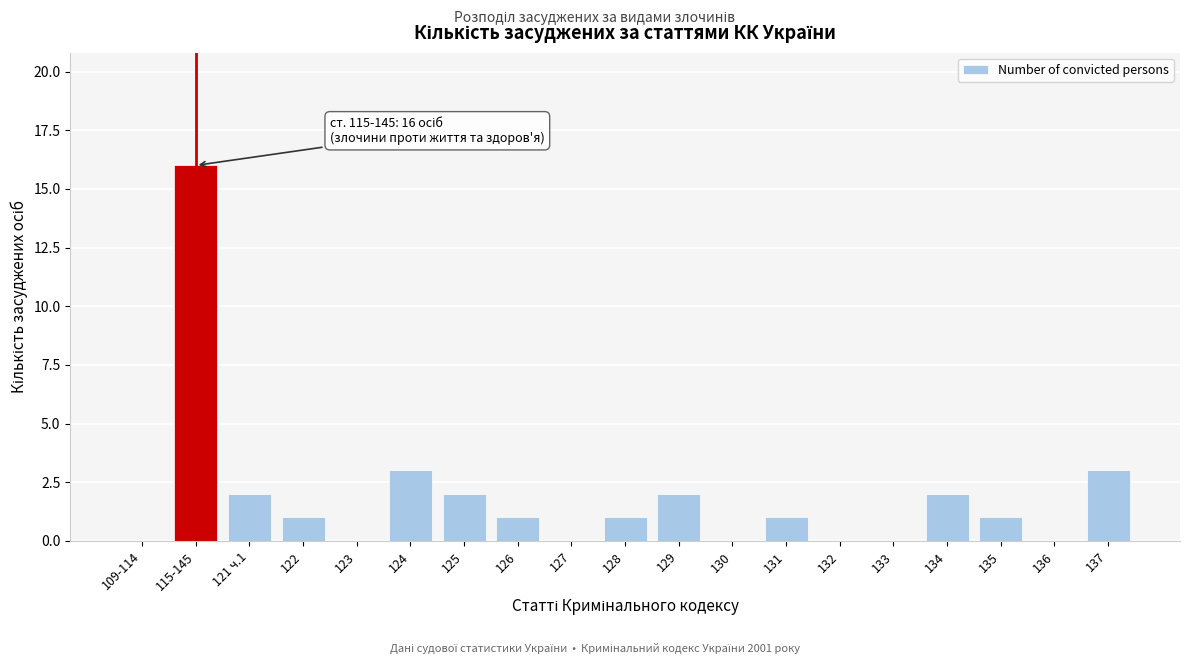

Reading right to left, list all the values displayed in this chart.

137=3	136=0	135=1	134=2	133=0	132=0	131=1	130=0	129=2	128=1	127=0	126=1	125=2	124=3	123=0	122=1	121 ч.1=2	115-145=16	109-114=0